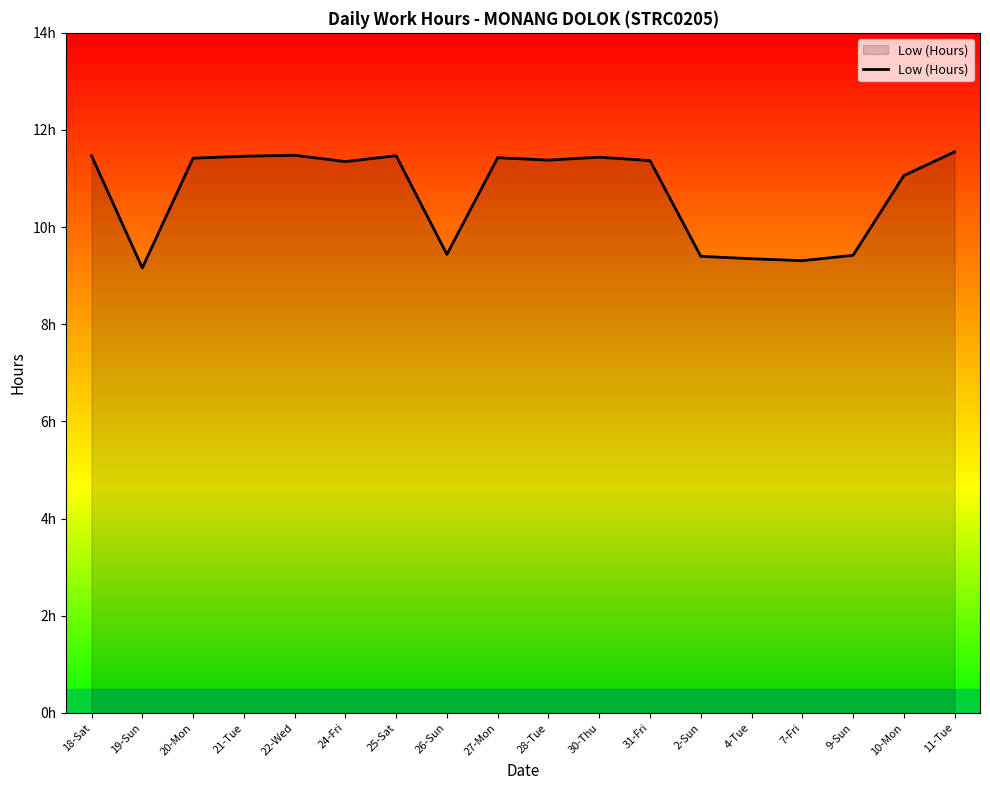

What is the value of the 14th point from the left?

9.3